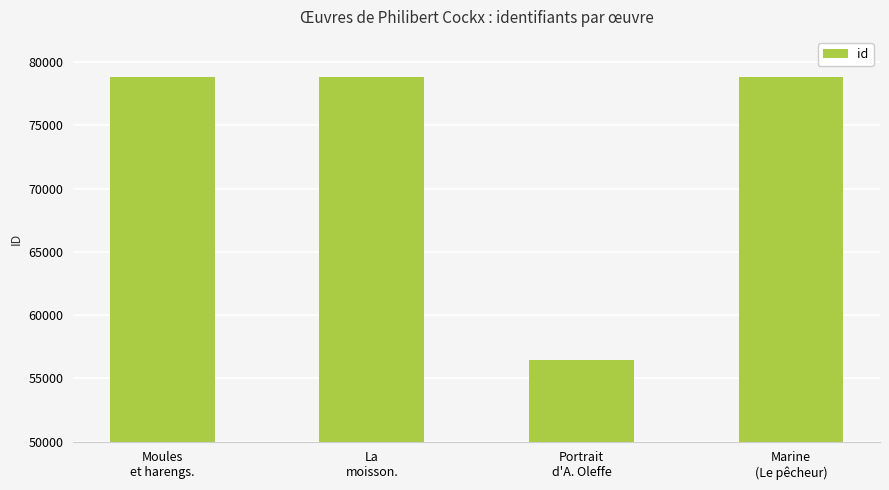

What is the maximum value shown in the chart?

78817